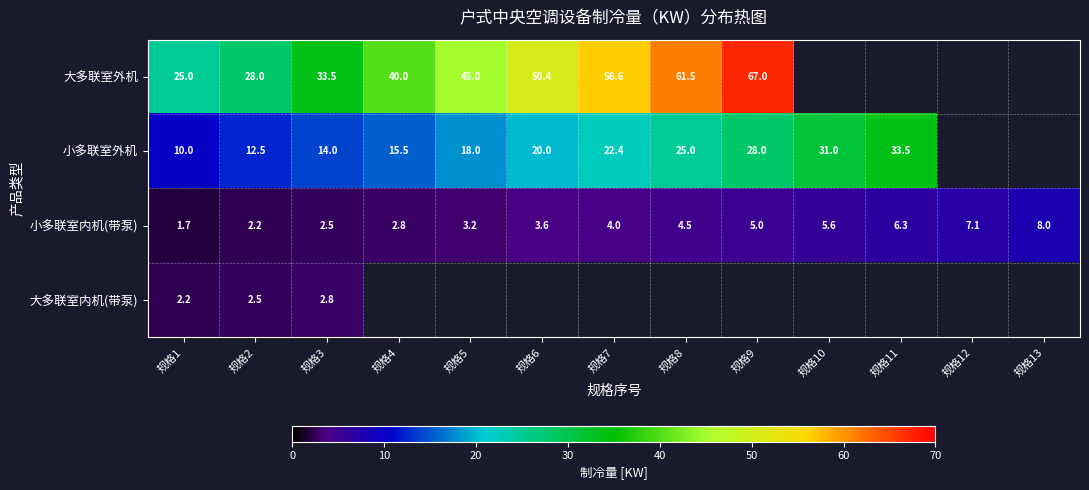

Rank the categories by 小多联室内机(带泵) value from highest to lowest.

规格13, 规格12, 规格11, 规格10, 规格9, 规格8, 规格7, 规格6, 规格5, 规格4, 规格3, 规格2, 规格1